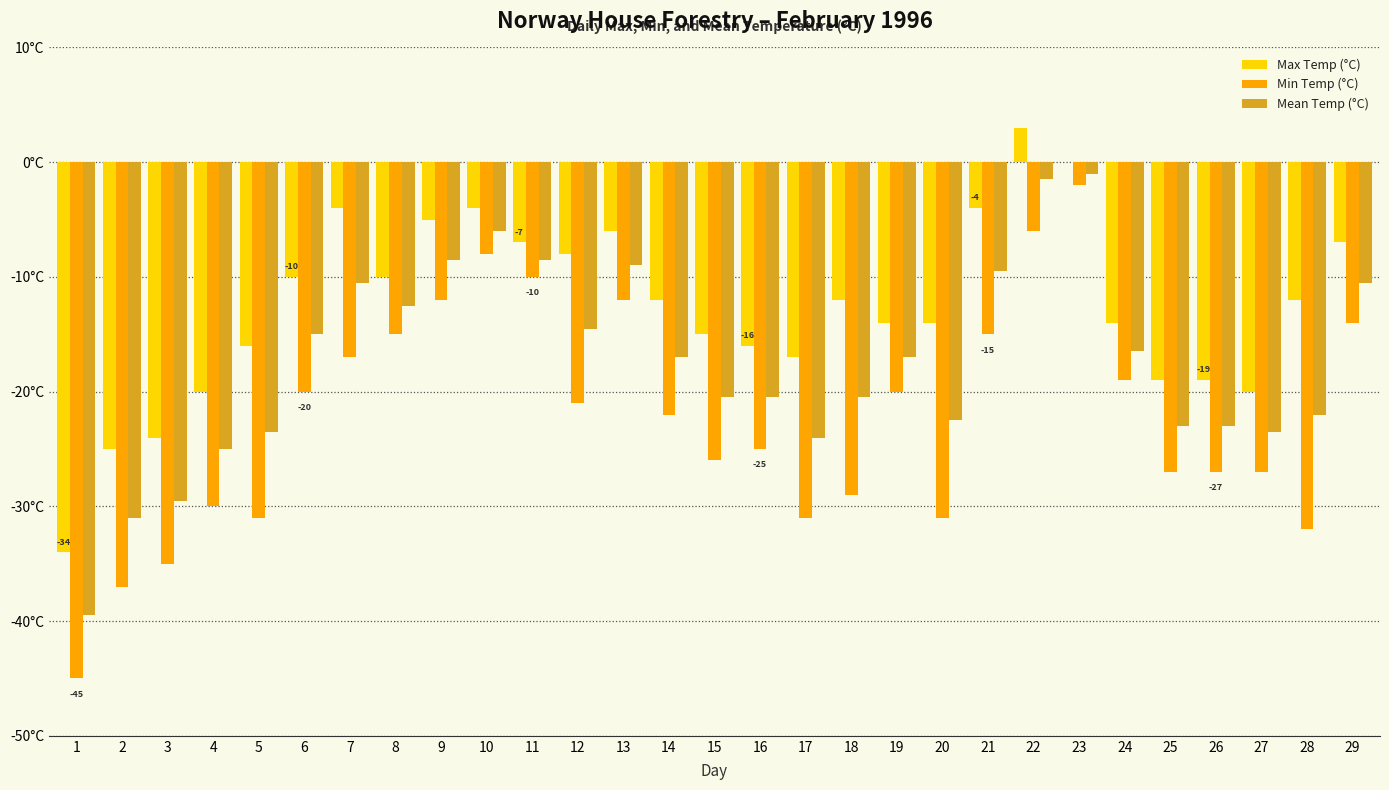

Reading left to right, transcribe all the data shown in this chart.

Max Temp (°C): 1=-34.0	2=-25.0	3=-24.0	4=-20.0	5=-16.0	6=-10.0	7=-4.0	8=-10.0	9=-5.0	10=-4.0	11=-7.0	12=-8.0	13=-6.0	14=-12.0	15=-15.0	16=-16.0	17=-17.0	18=-12.0	19=-14.0	20=-14.0	21=-4.0	22=3.0	23=0.0	24=-14.0	25=-19.0	26=-19.0	27=-20.0	28=-12.0	29=-7.0
Min Temp (°C): 1=-45.0	2=-37.0	3=-35.0	4=-30.0	5=-31.0	6=-20.0	7=-17.0	8=-15.0	9=-12.0	10=-8.0	11=-10.0	12=-21.0	13=-12.0	14=-22.0	15=-26.0	16=-25.0	17=-31.0	18=-29.0	19=-20.0	20=-31.0	21=-15.0	22=-6.0	23=-2.0	24=-19.0	25=-27.0	26=-27.0	27=-27.0	28=-32.0	29=-14.0
Mean Temp (°C): 1=-39.5	2=-31.0	3=-29.5	4=-25.0	5=-23.5	6=-15.0	7=-10.5	8=-12.5	9=-8.5	10=-6.0	11=-8.5	12=-14.5	13=-9.0	14=-17.0	15=-20.5	16=-20.5	17=-24.0	18=-20.5	19=-17.0	20=-22.5	21=-9.5	22=-1.5	23=-1.0	24=-16.5	25=-23.0	26=-23.0	27=-23.5	28=-22.0	29=-10.5